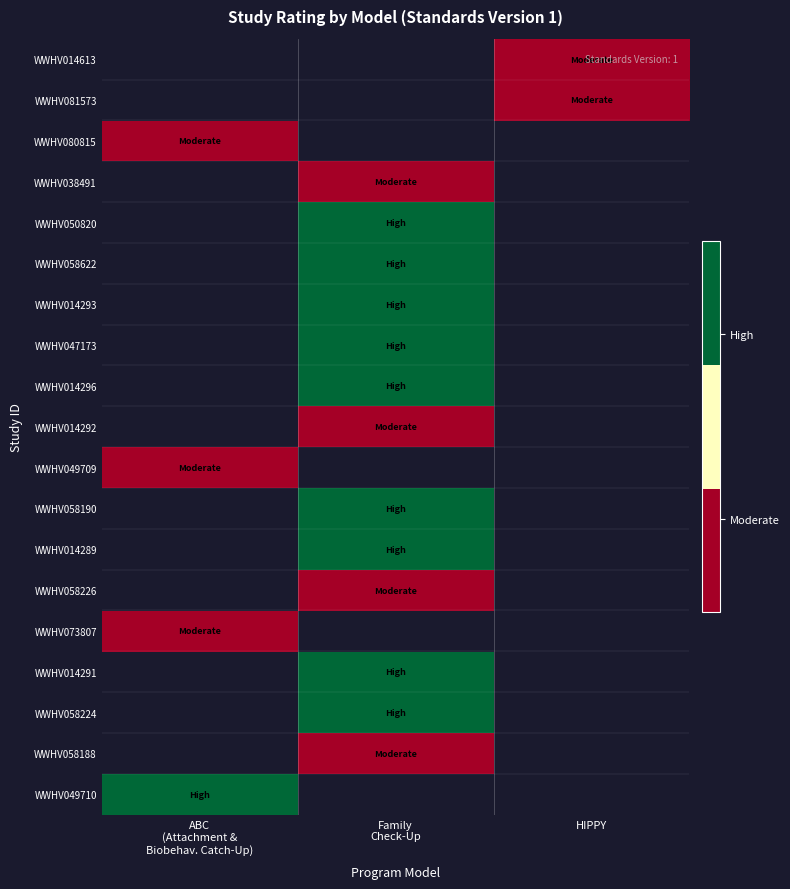

How many series are shown in this chart?

19